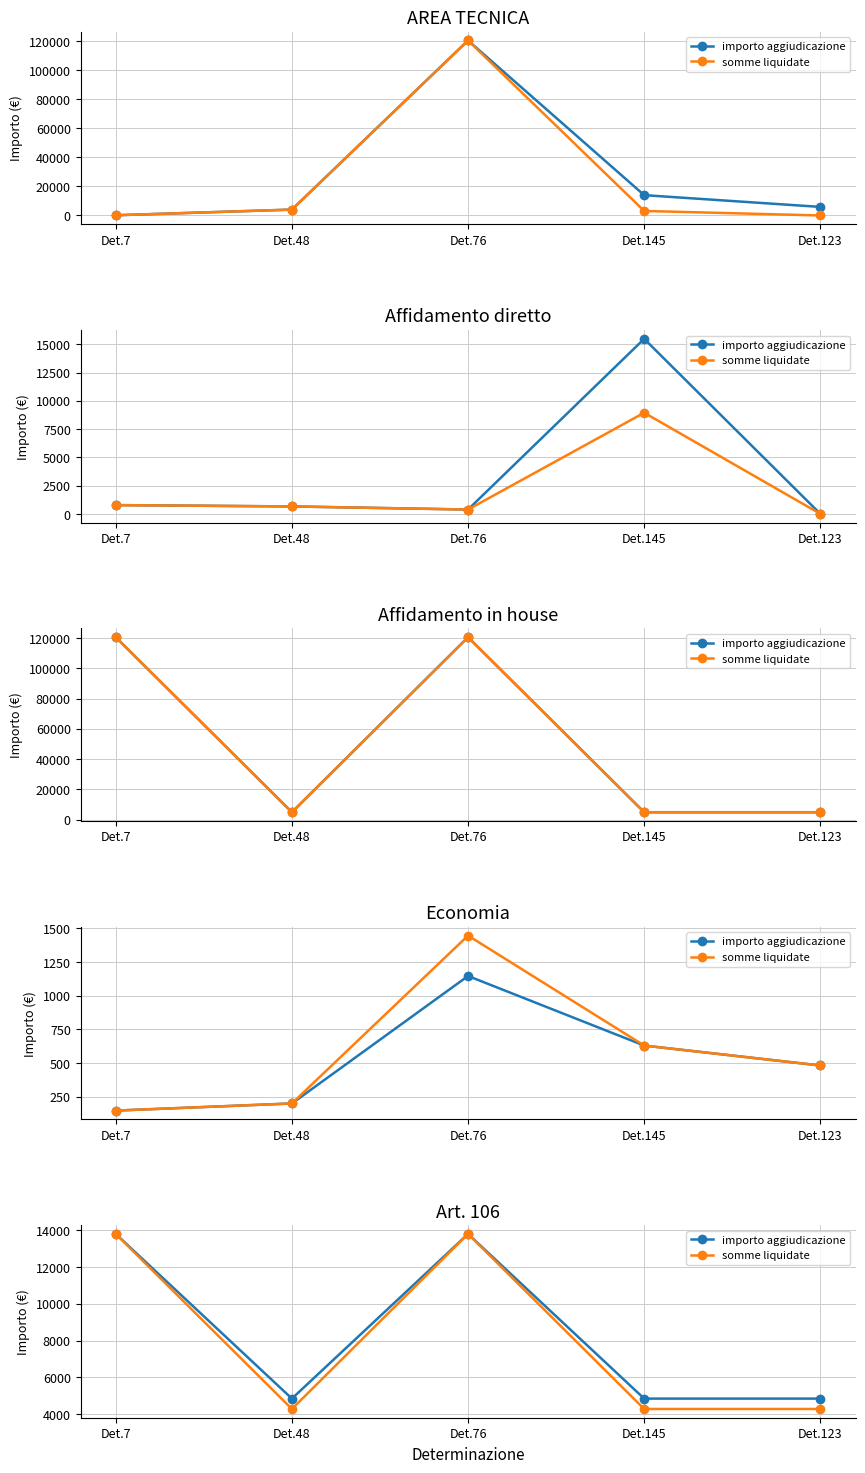

Which series has the largest total across all categories?

importo aggiudicazione